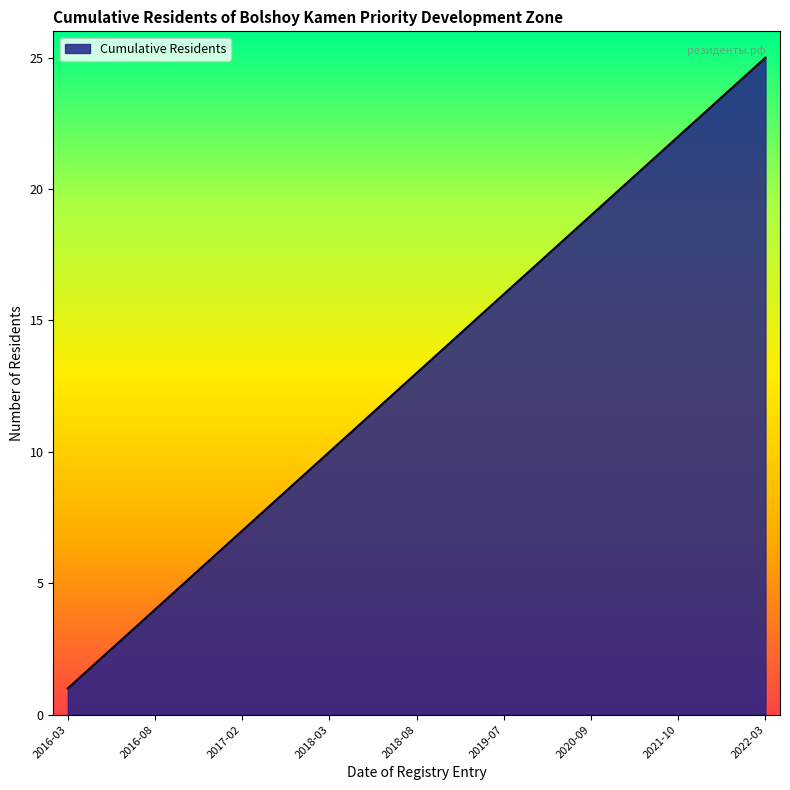

How many series are shown in this chart?

1